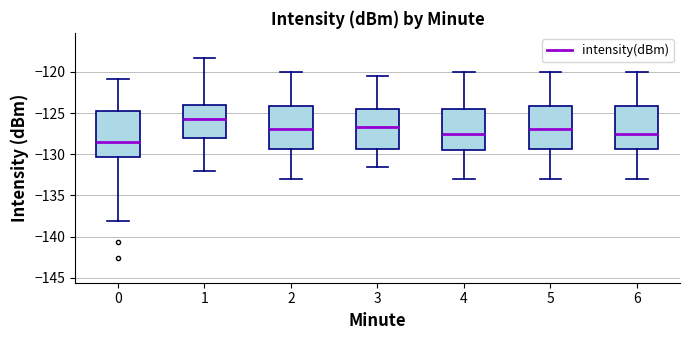

Which box has the highest median line?

1